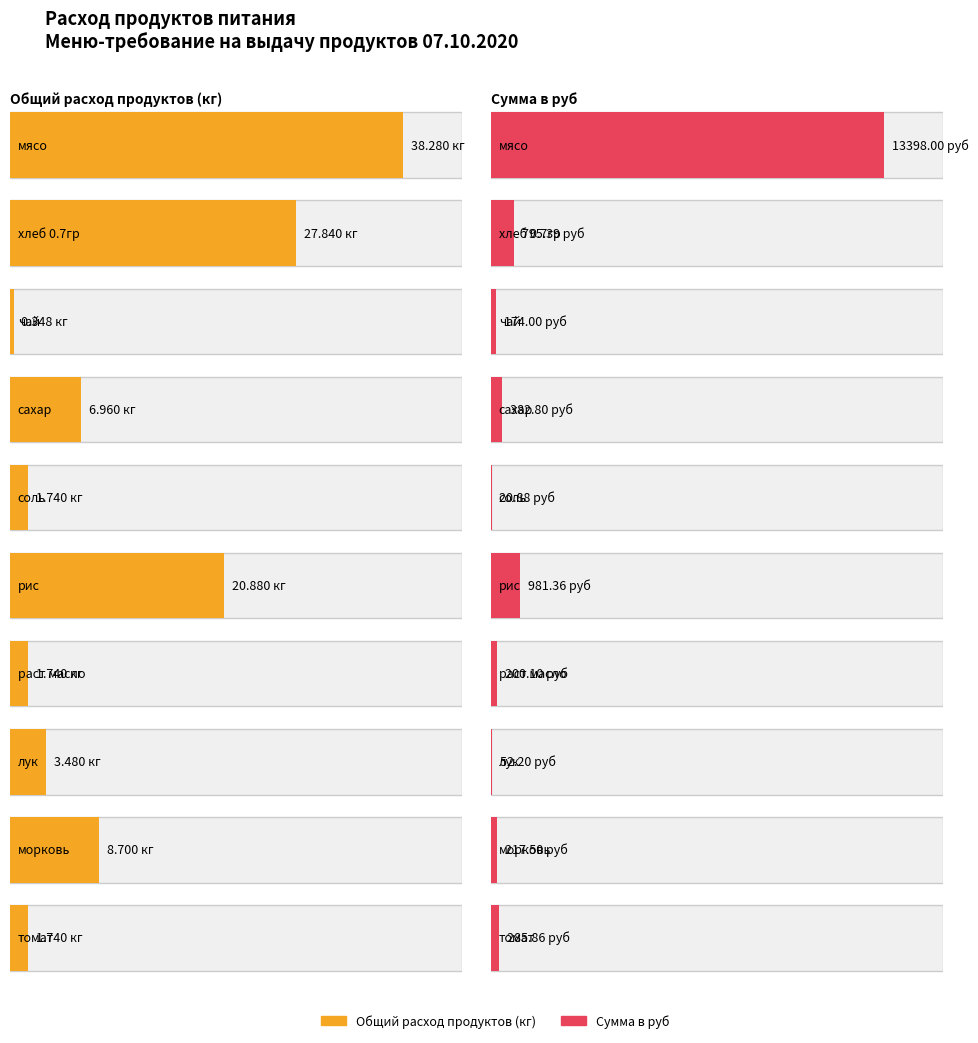

What is the spread (max minus min) of values at соль?

19.1